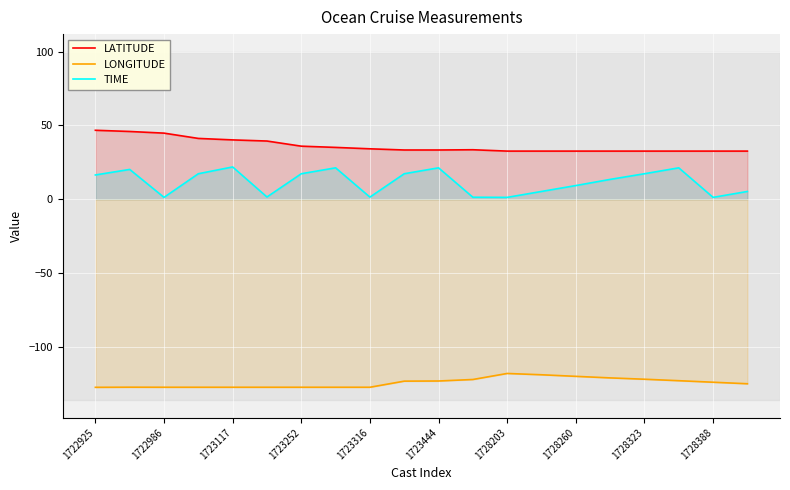

What position from the left is 17?

18